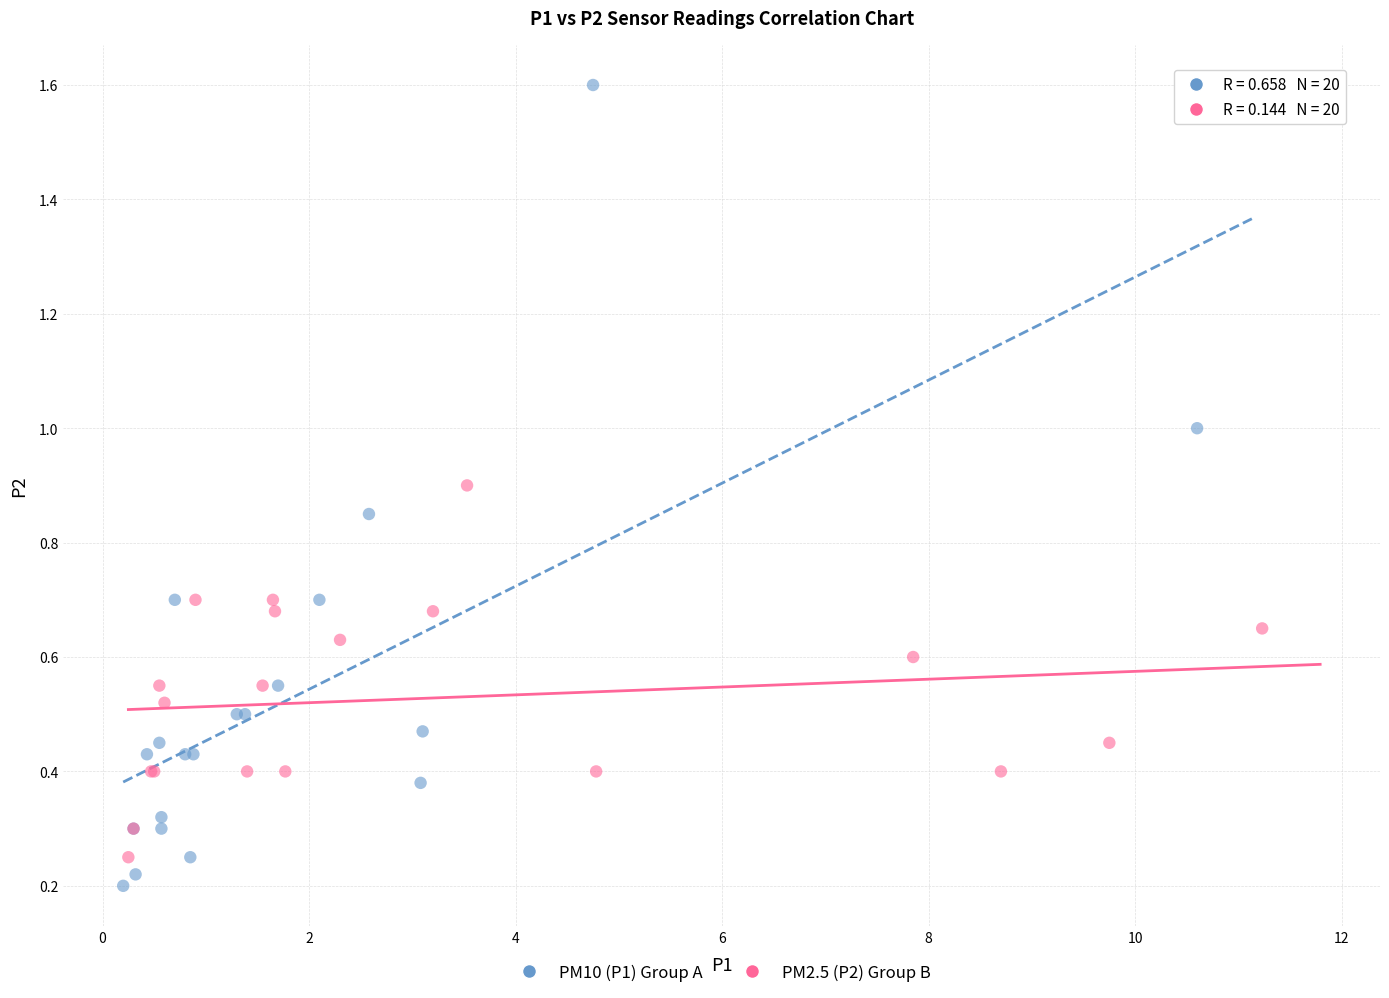

Which series has the largest Y range (max minus min)?

PM10 (P1) Group A